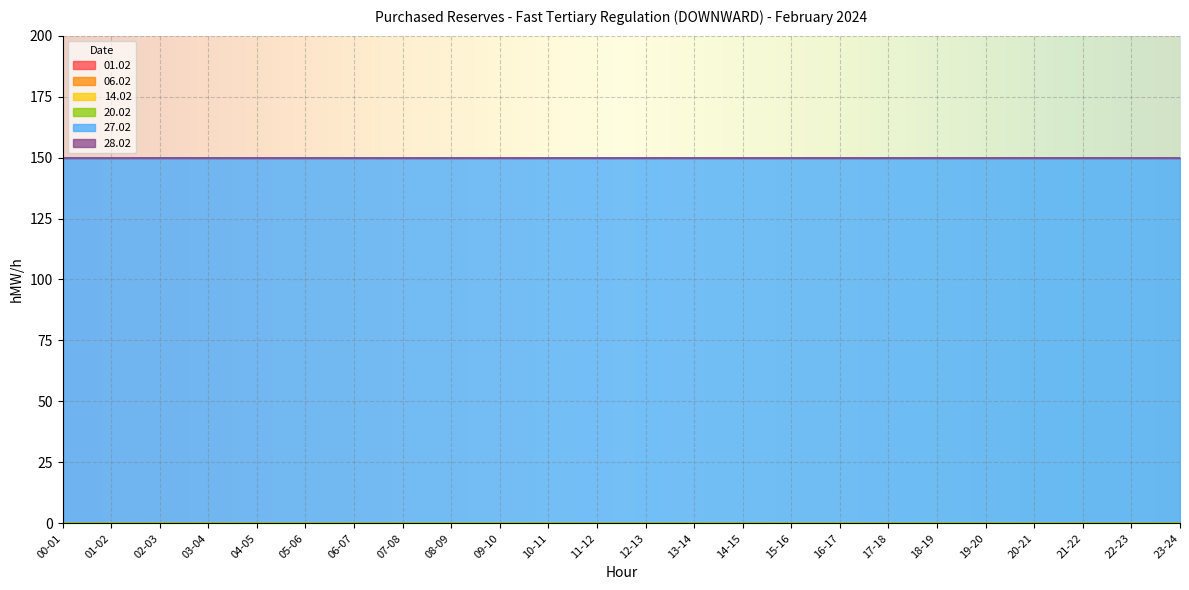

Between 04-05 and 19-20, which is larger?

04-05